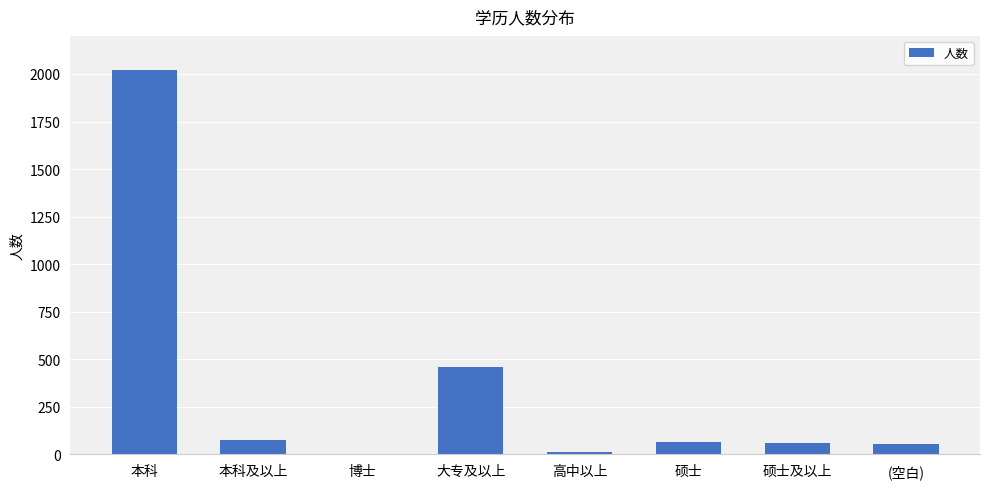

True or false: the data shows 175 at 大专及以上.

False